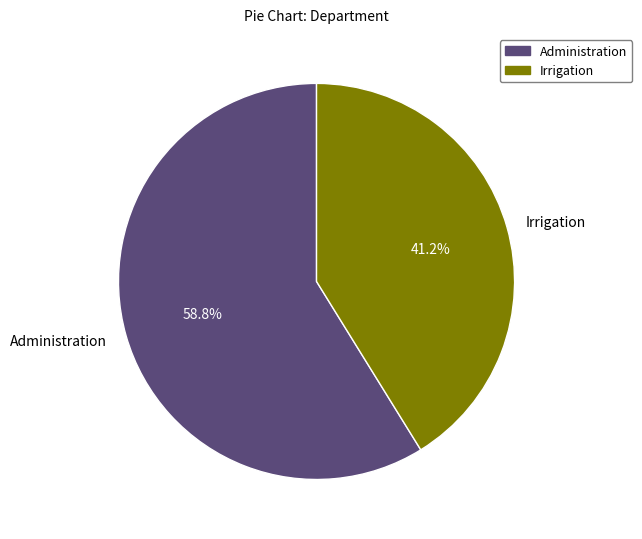

Approximately how many times larger is the value at Irrigation compared to Administration?

0.7